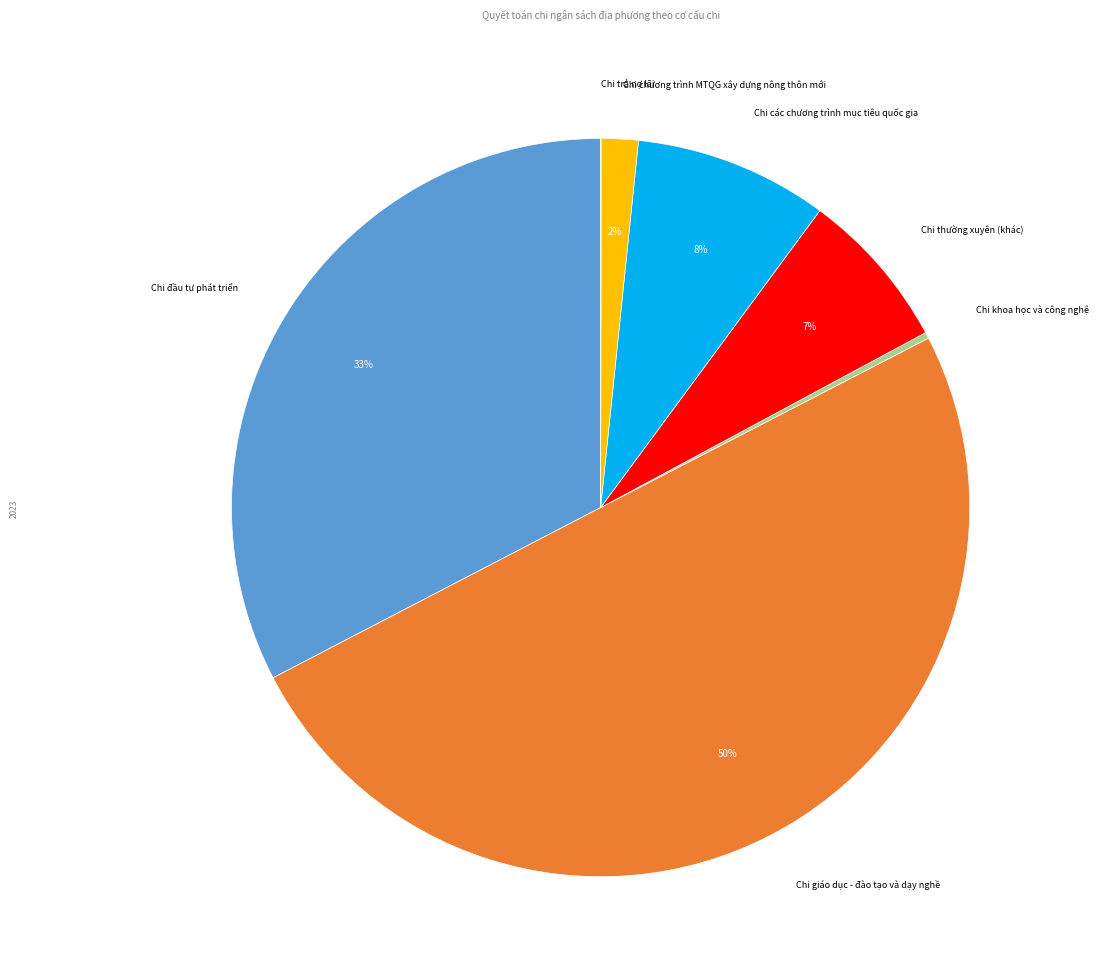

To the nearest percent, what is the difference between the largest and smallest slice percentages?

50%